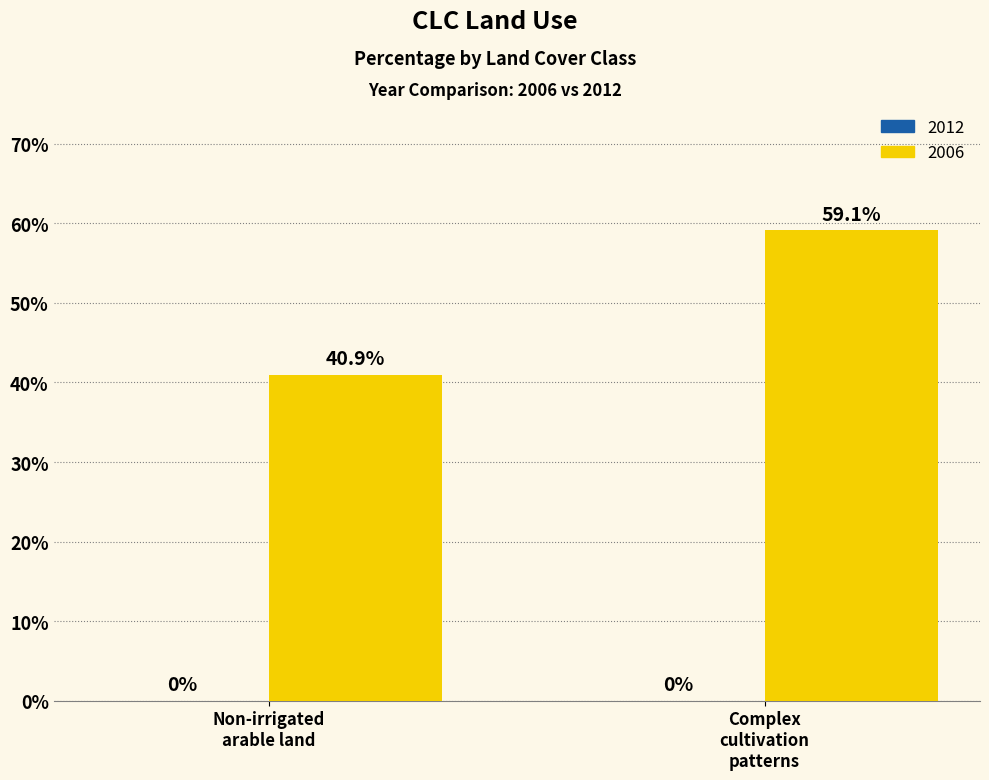

Reading left to right, transcribe all the data shown in this chart.

40.9	59.1